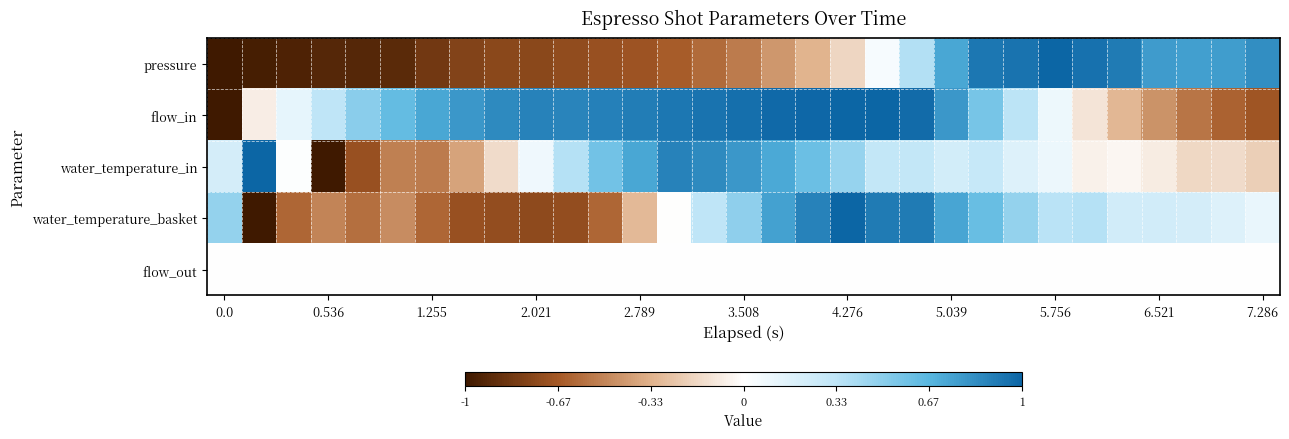

List the series in order of their peak value, highest first.

pressure, flow_in, water_temperature_in, water_temperature_basket, flow_out